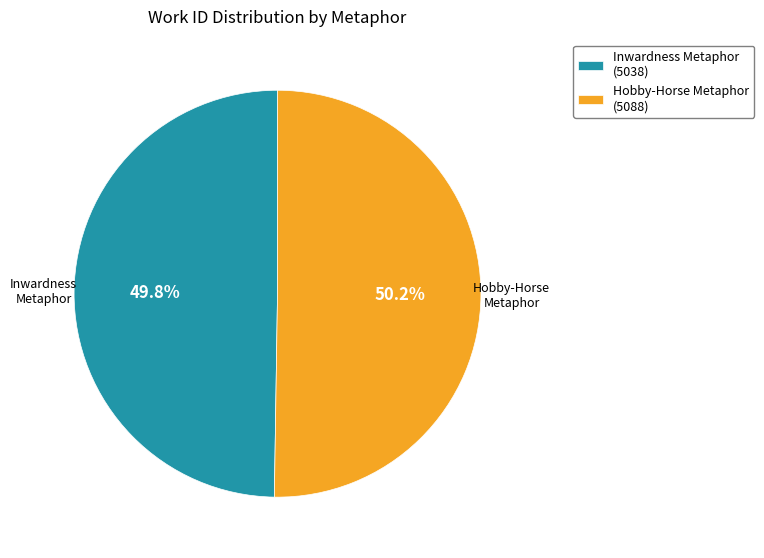

What is the ratio of the value at Inwardness Metaphor (5038) to the value at Hobby-Horse Metaphor (5088)?

1.0